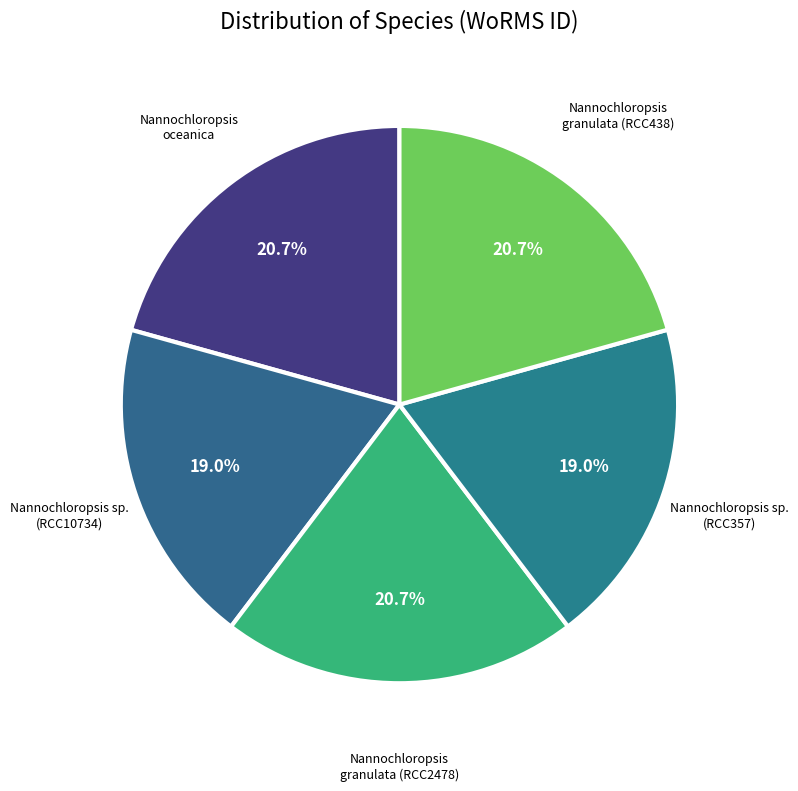

Which slice is the largest?

Nannochloropsis oceanica